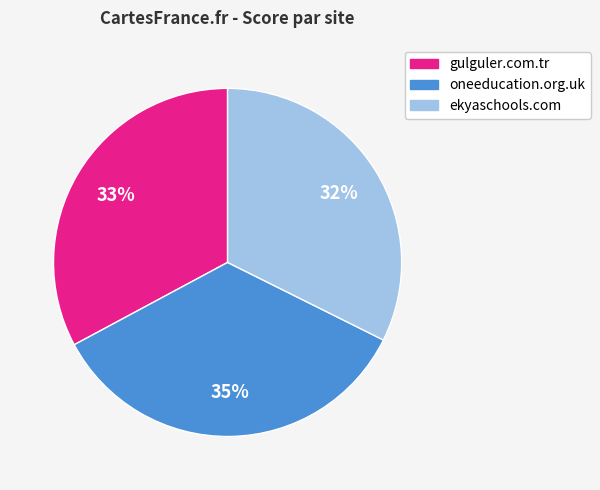

How many segments does this pie chart have?

3